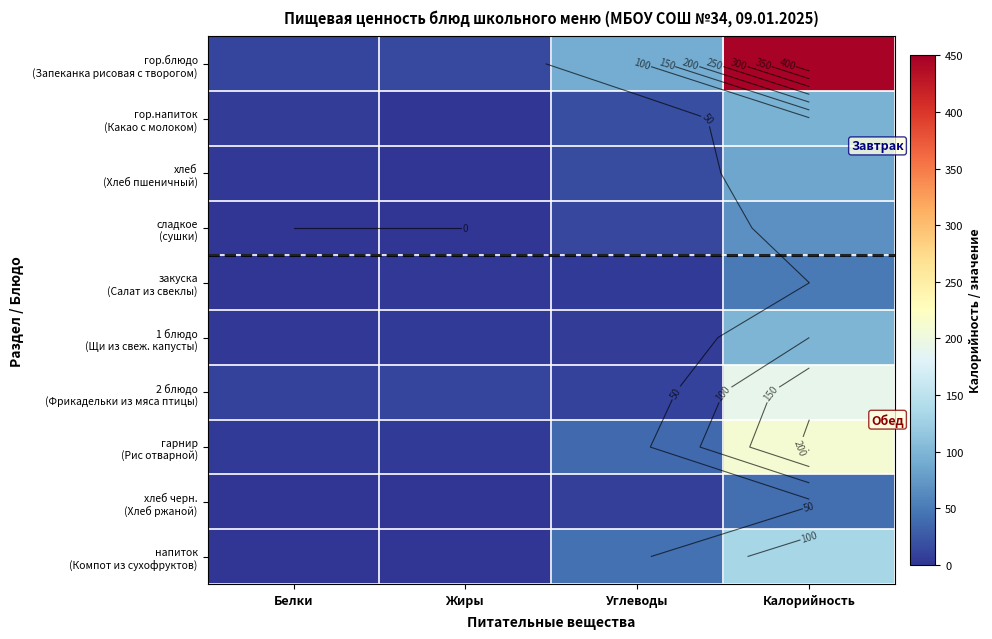

Rank the categories by хлеб (Хлеб пшеничный) value from lowest to highest.

Жиры, Белки, Углеводы, Калорийность